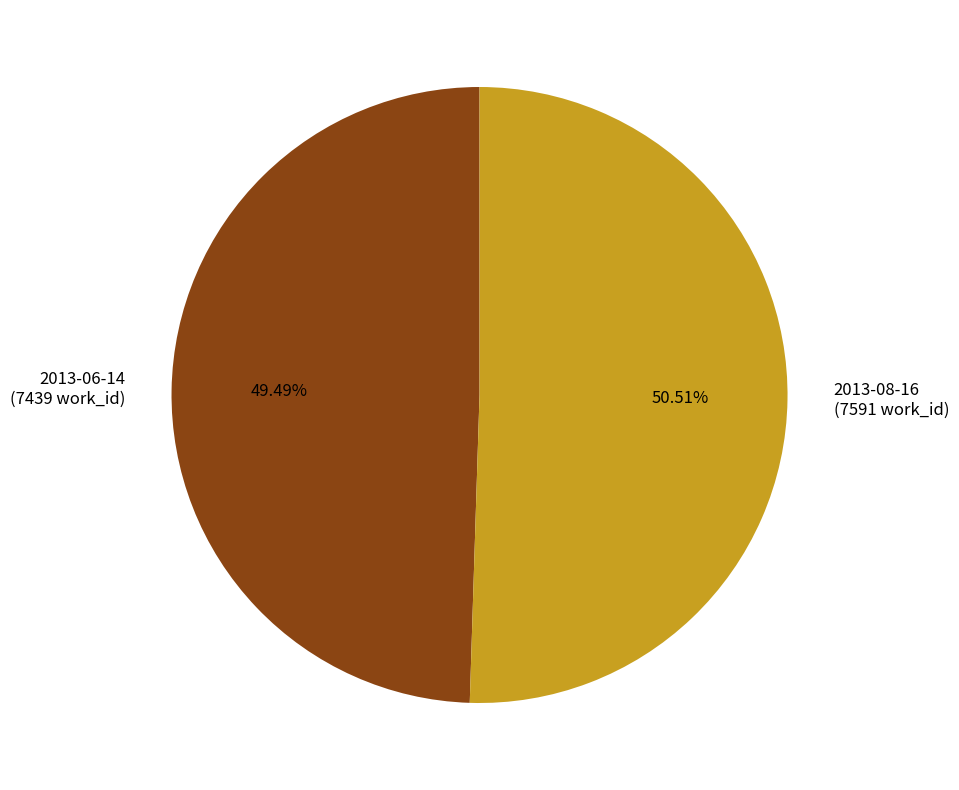

Which category has the smallest portion of the pie?

2013-06-14